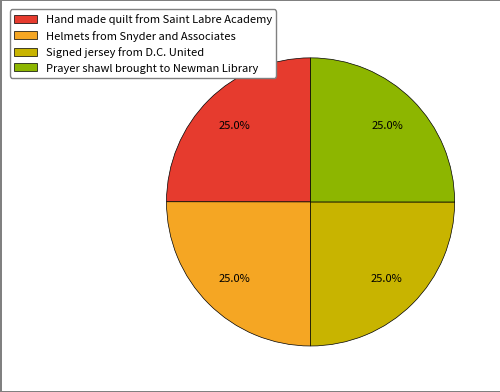

The Helmets from Snyder and Associates slice represents 25% of the pie. True or false?

True